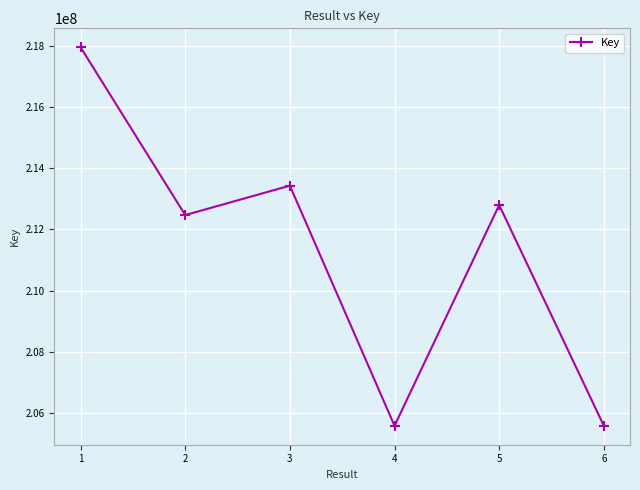

What is the approximate value at 4, to the nearest 50?

205584600